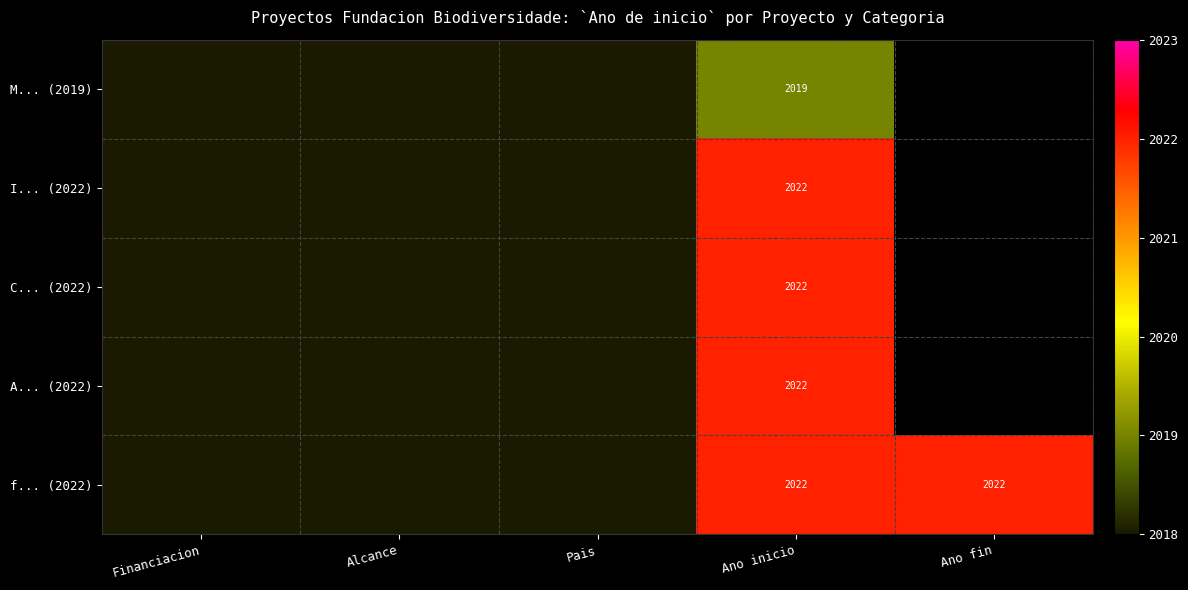

The value of f... (2022) at Ano inicio is 2994. True or false?

False